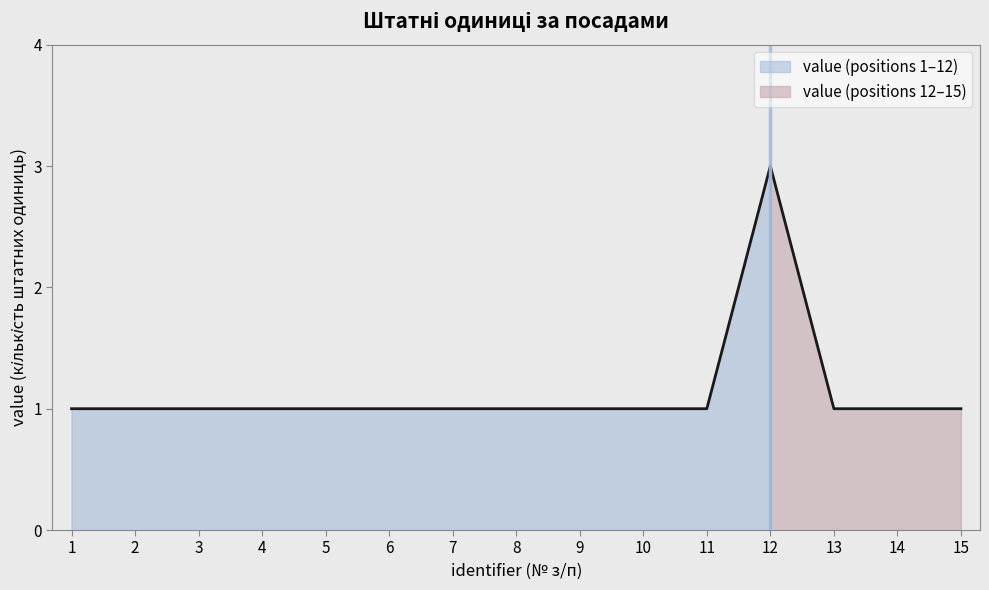

What is the difference between the maximum and minimum values?

2